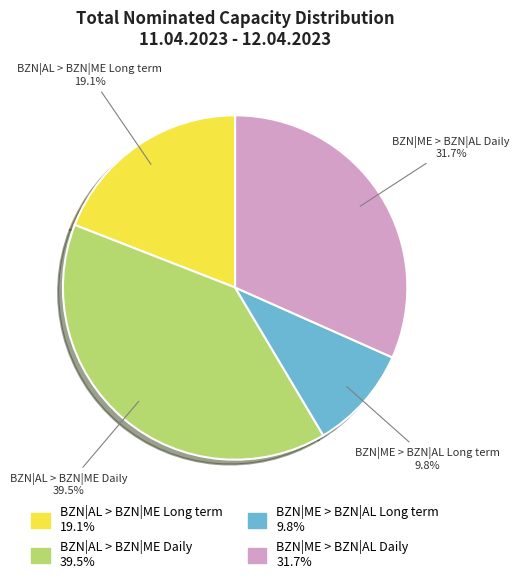

Which has a higher value, BZN|ME > BZN|AL Long term or BZN|AL > BZN|ME Daily?

BZN|AL > BZN|ME Daily